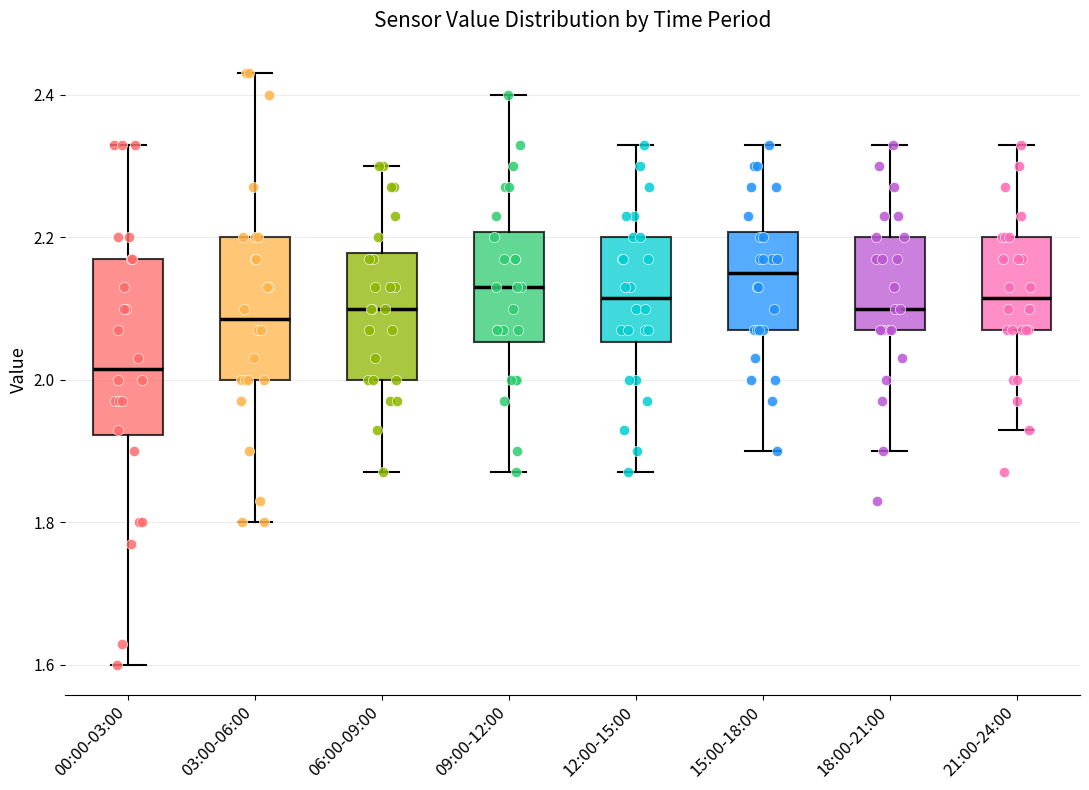

Where is the lower edge of the box for 06:00-09:00 on the y-axis? The values are not printed on the chart, so give them approximately, as read against the axis.

2.00